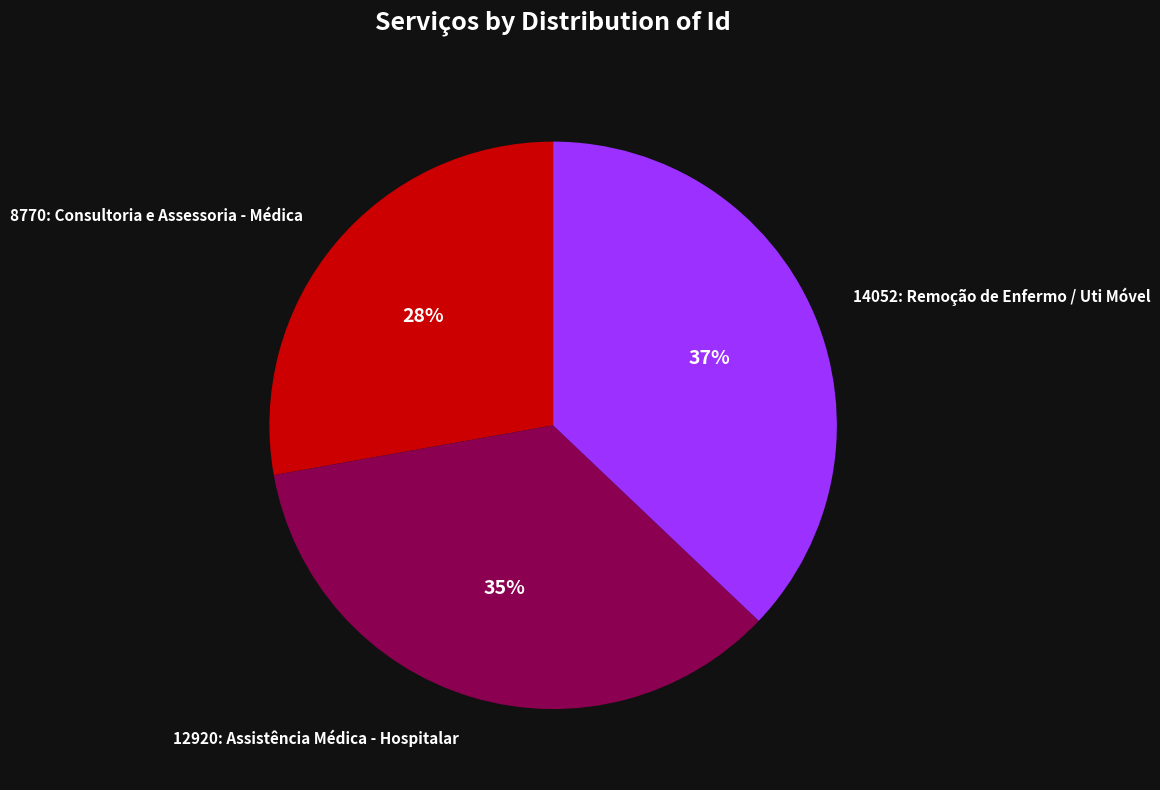

To the nearest percent, what portion does 8770: Consultoria e Assessoria - Médica represent?

28%